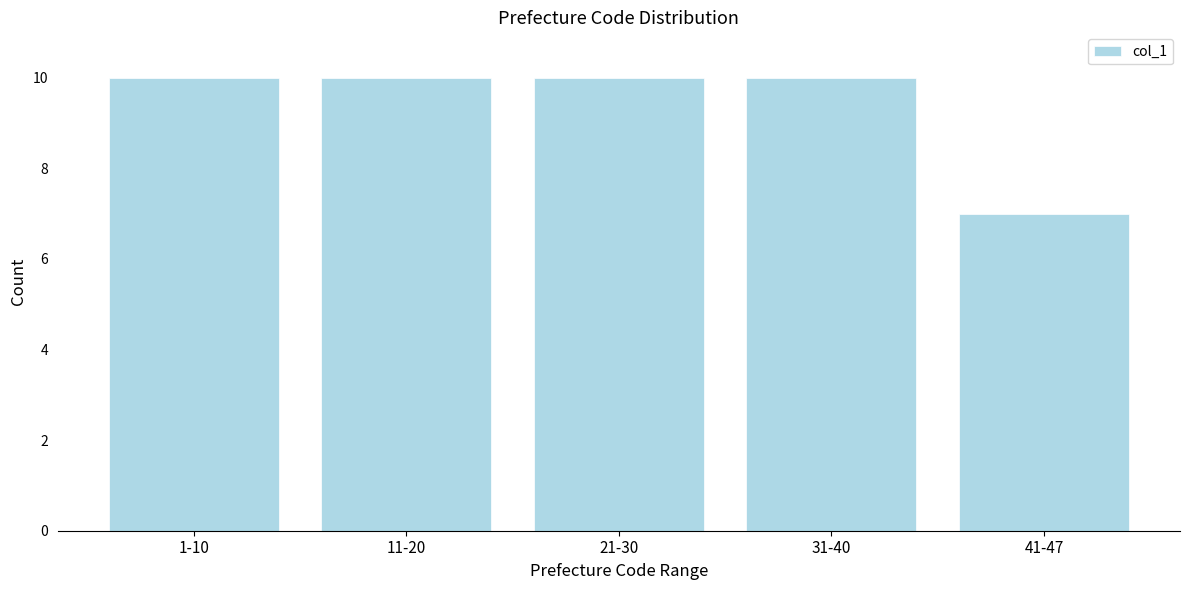

Reading left to right, extract all data points from this chart.

10	10	10	10	7